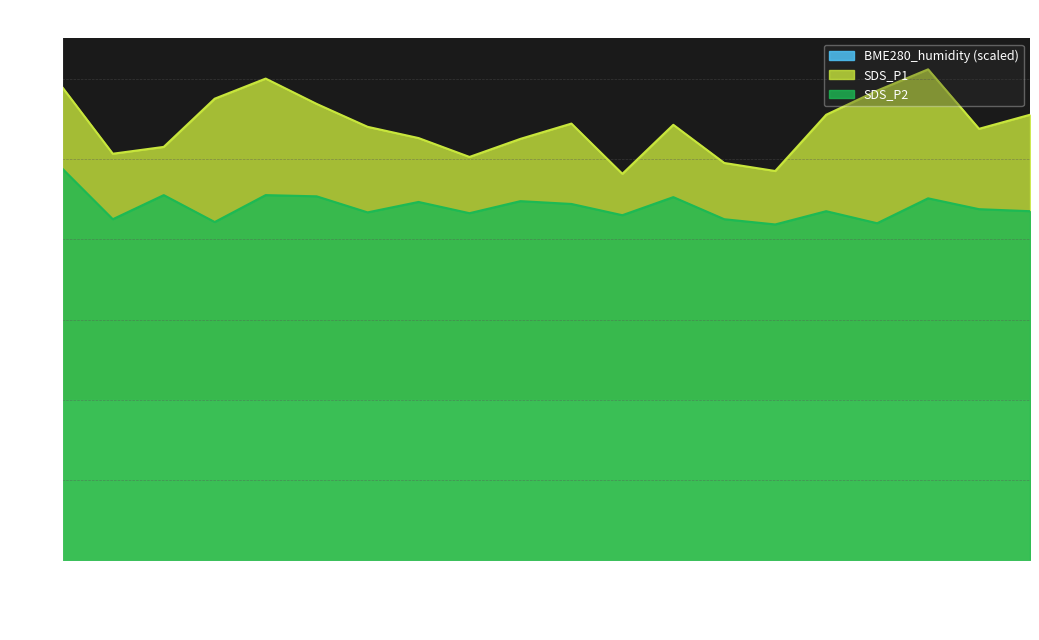

What is the label of the 4th point from the right?

16:00